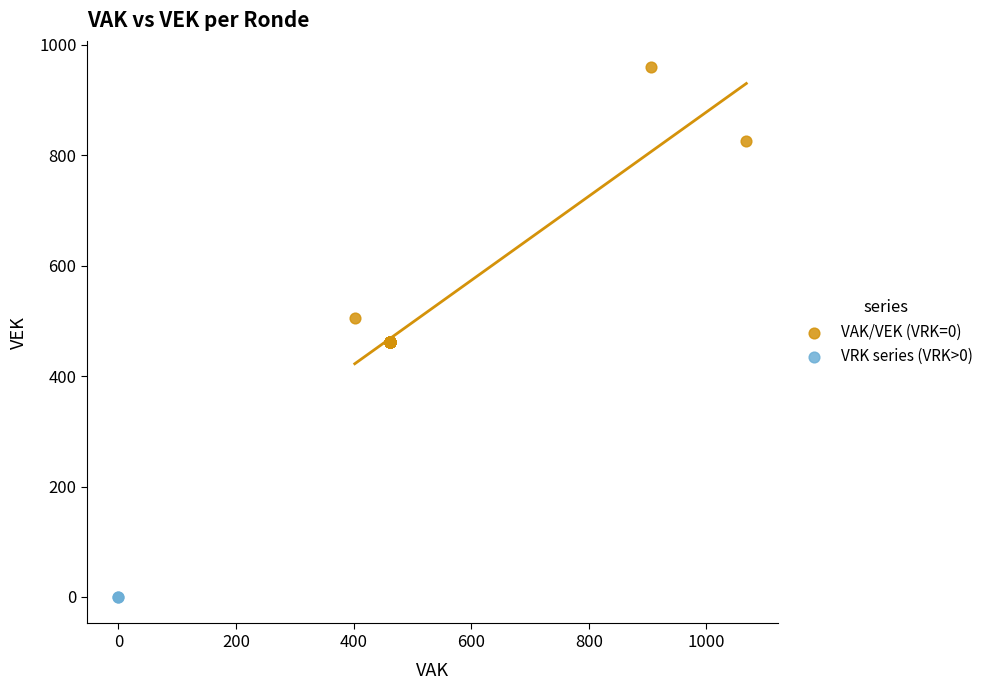

Which series contains the lowest Y value?

VRK series (VRK>0)